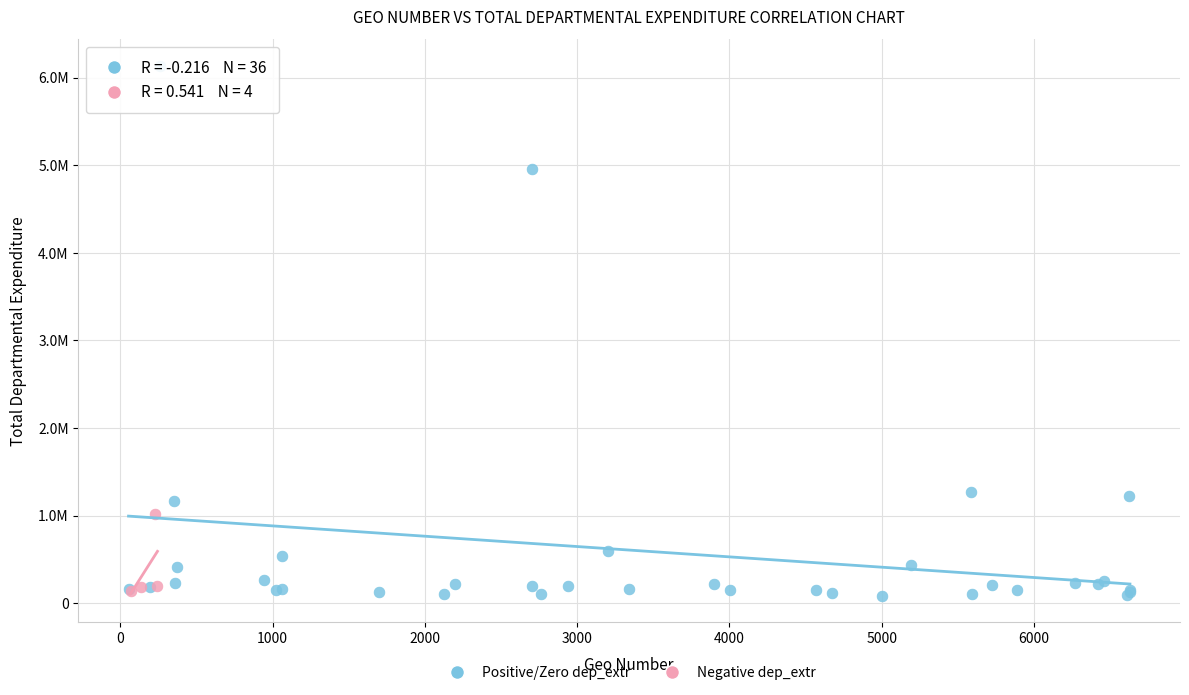

What are all the series names shown in the legend?

Positive/Zero dep_extr, Negative dep_extr